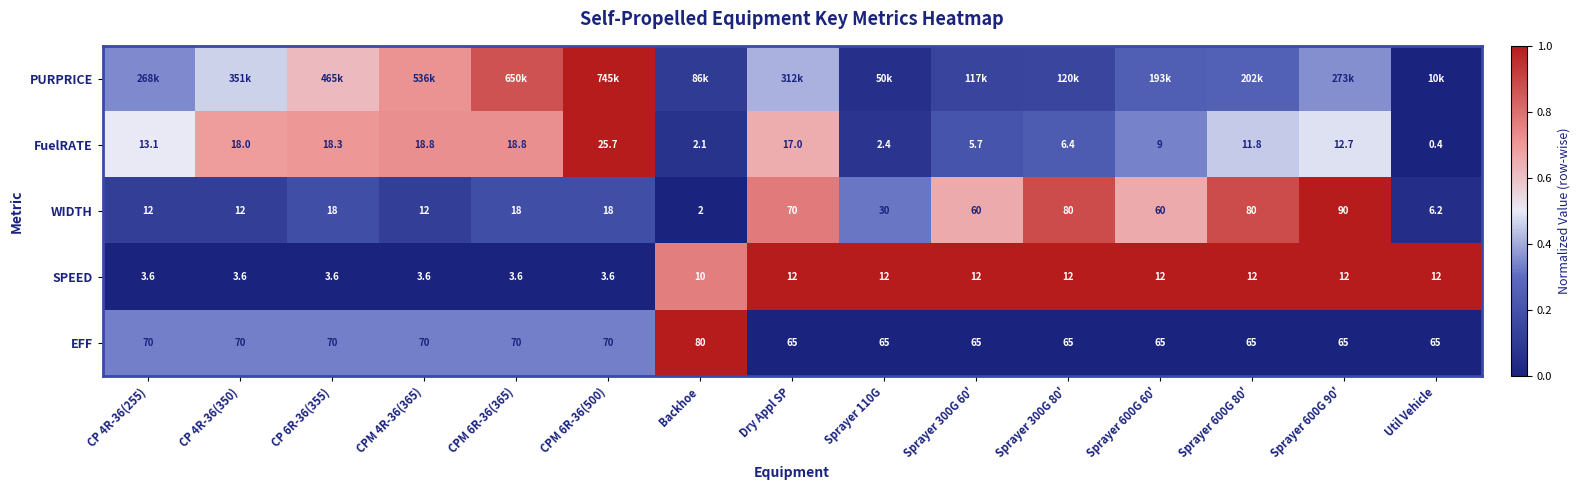

Is the value of SPEED at CP 4R-36(255) greater than the value of EFF at Util Vehicle?

No